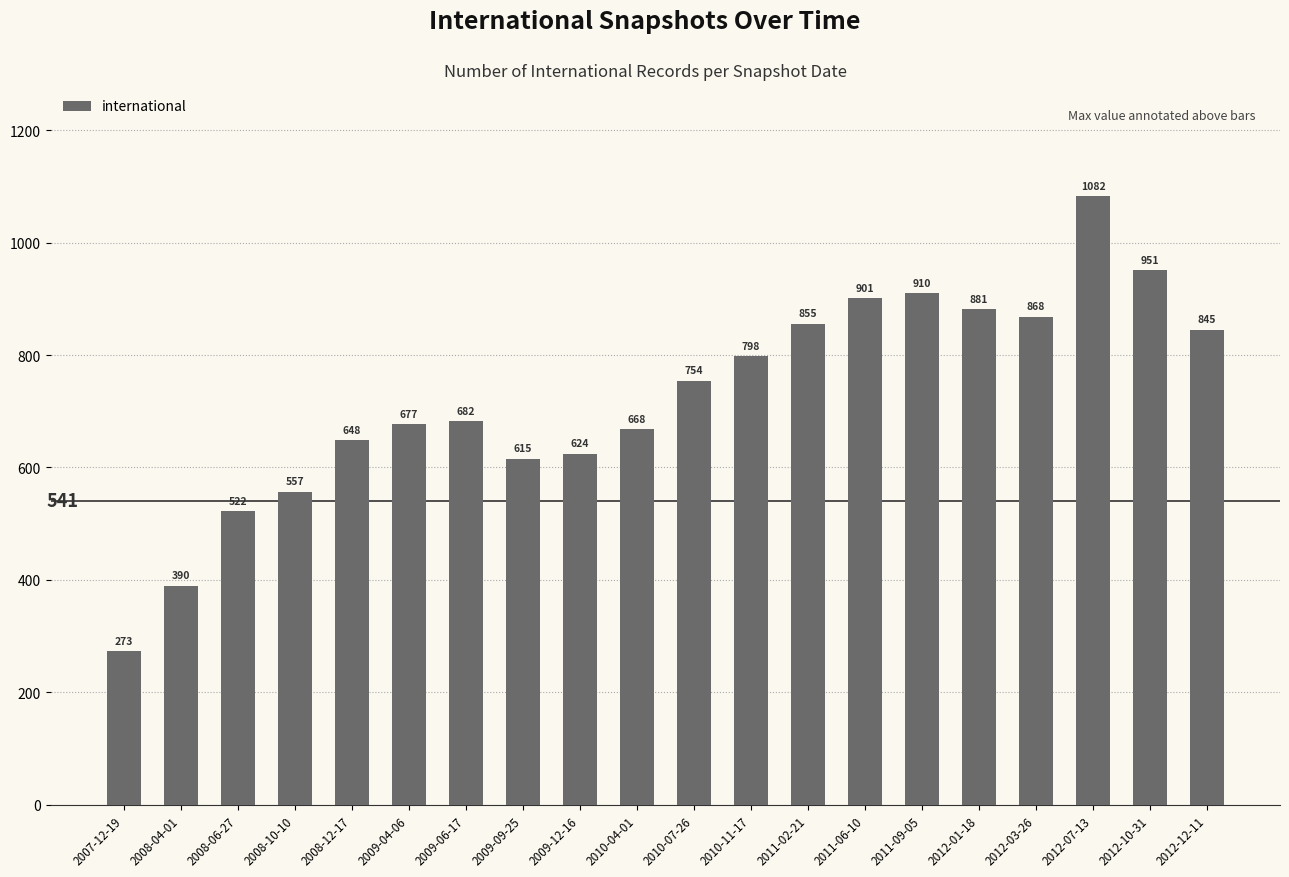

Read the value at 2011-02-21, to the nearest 100.

900